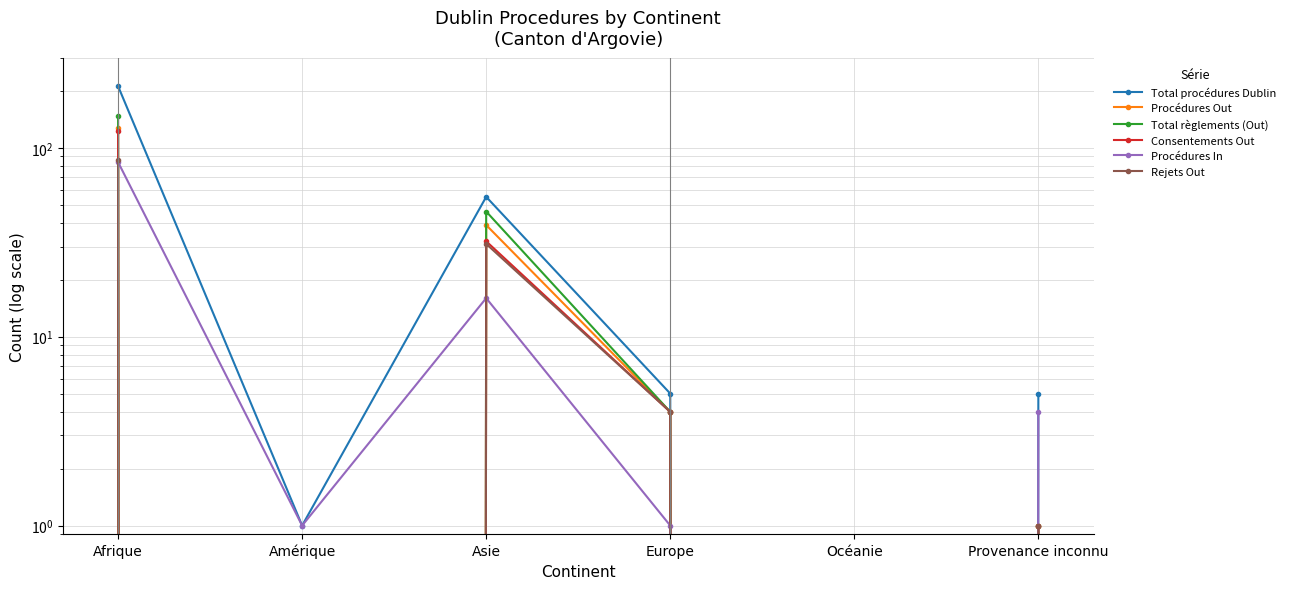

The value of Total procédures Dublin at Amérique is 1. True or false?

True